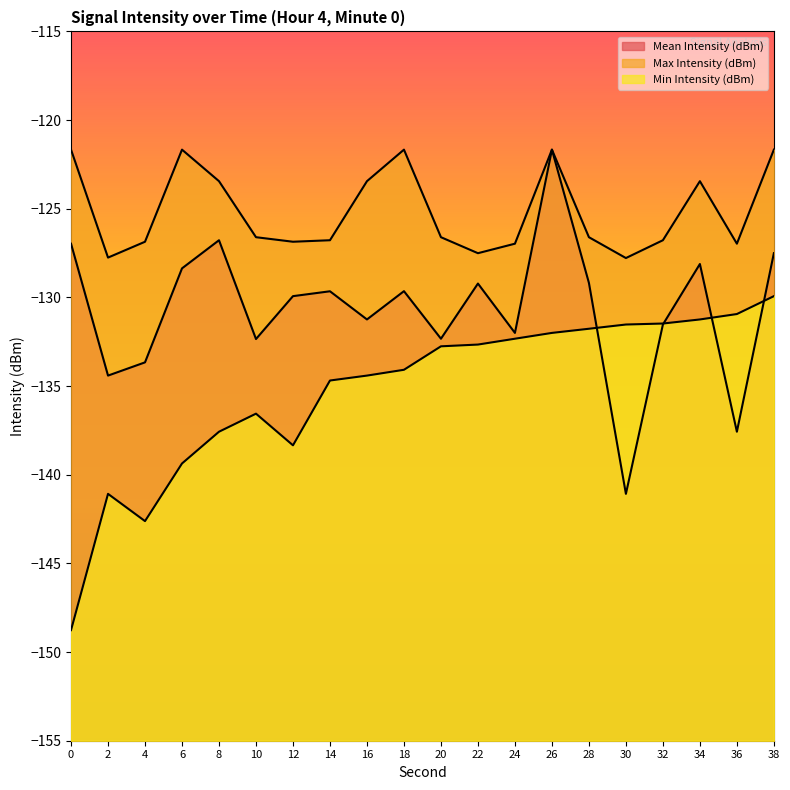

Read the Max Intensity (dBm) value at 14.

-126.8